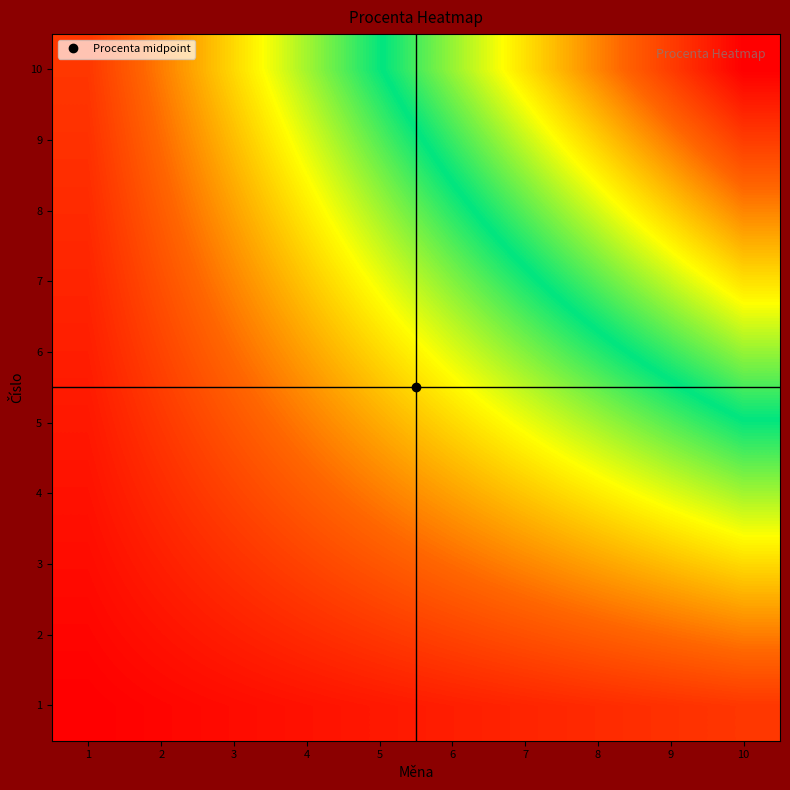

Which series has the largest range (max minus min)?

10